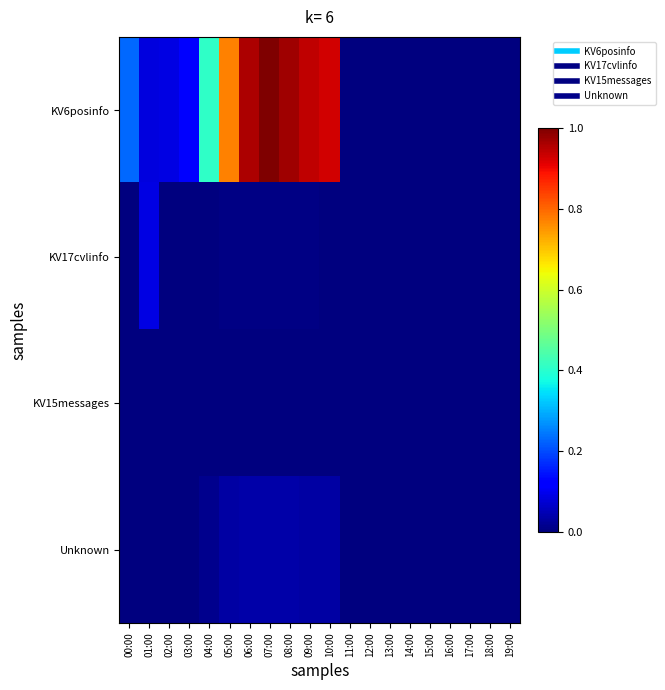

Which label corresponds to the largest value in the chart?

07:00